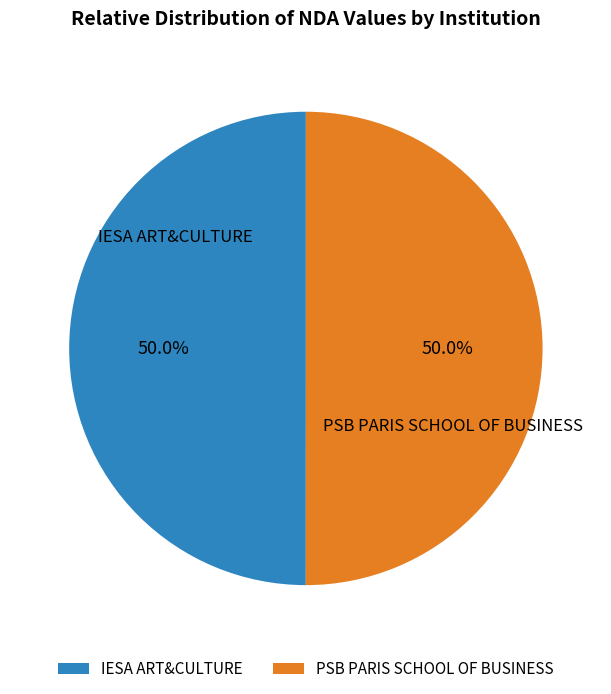

What percentage do PSB PARIS SCHOOL OF BUSINESS and IESA ART&CULTURE together represent?

100.0%